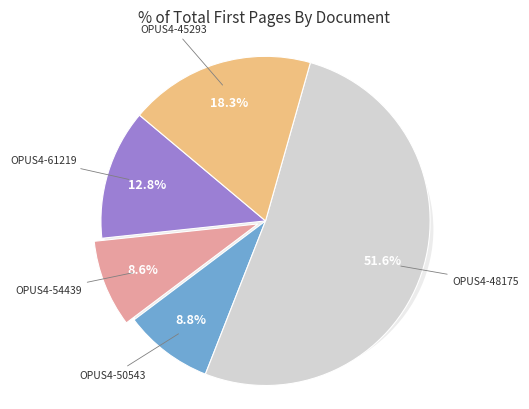

What percentage is the OPUS4-48175 slice, to the nearest percent?

52%